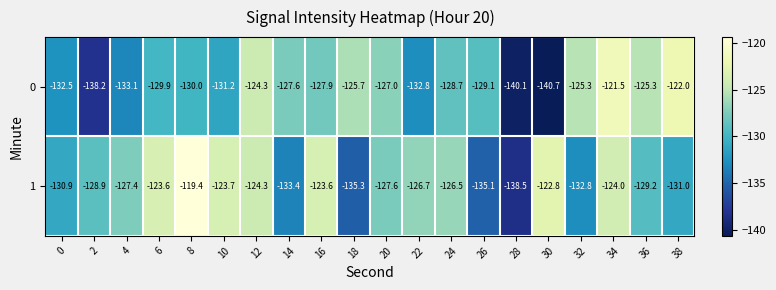

List the series in order of their overall mean, highest first.

1, 0